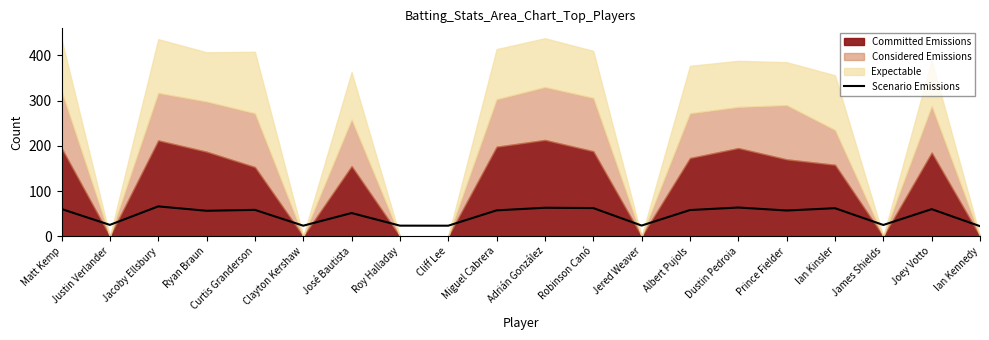

True or false: the data shows 66.0 at Jacoby Ellsbury.

True